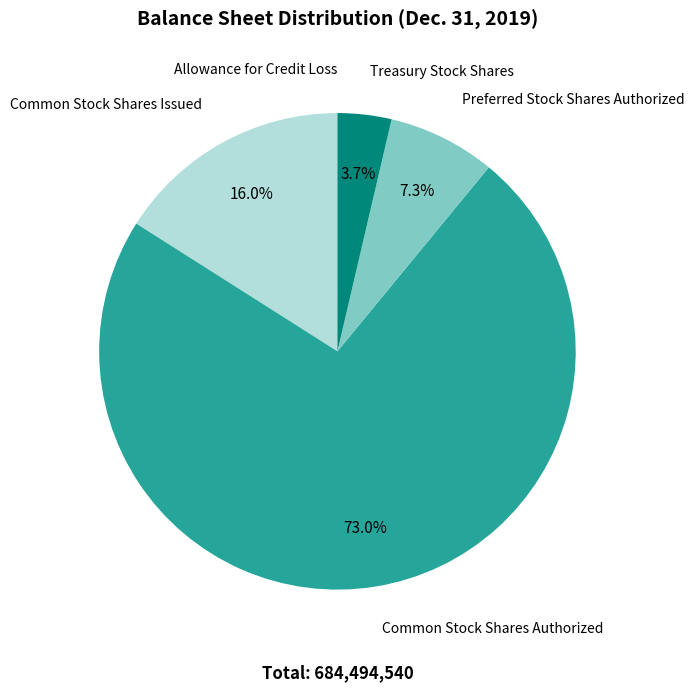

What is the ratio of the value at Treasury Stock Shares to the value at Preferred Stock Shares Authorized?

0.5